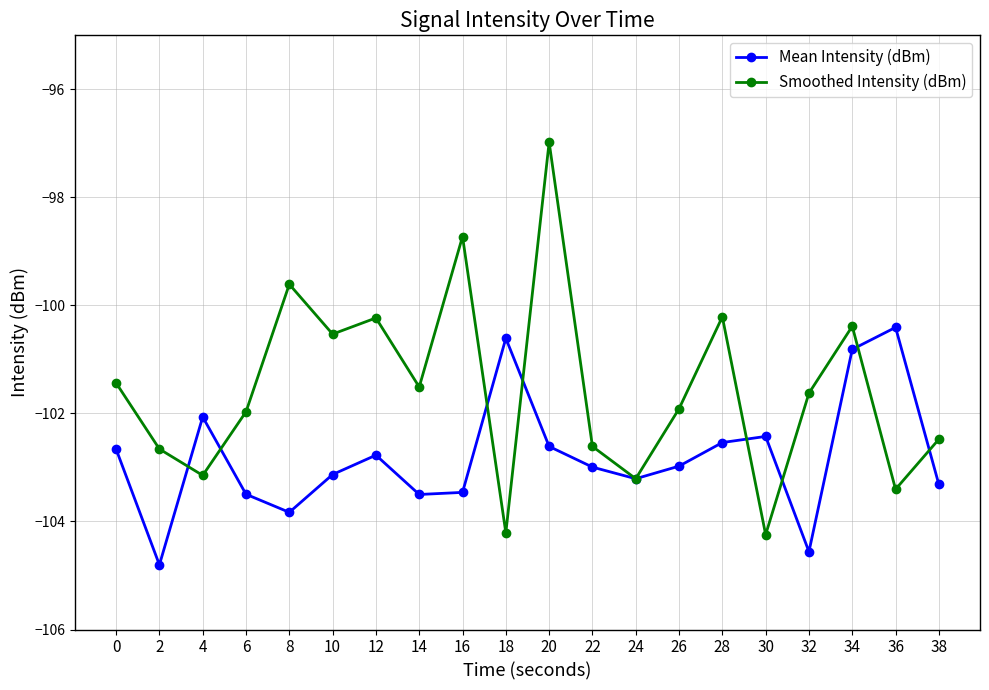

What is the average value of the Smoothed Intensity (dBm) series?

-101.6